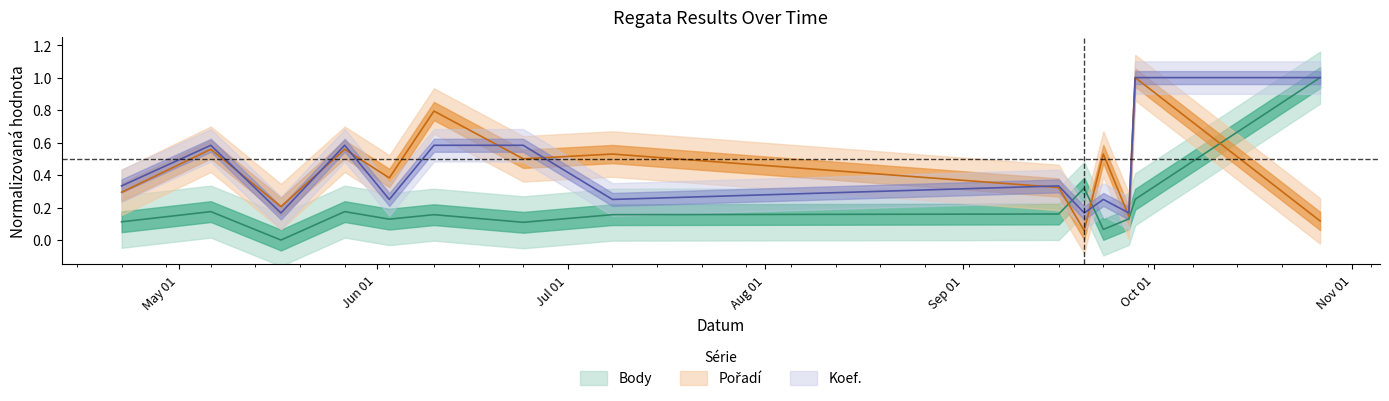

Which series ends up on top after the final intersection of Body and Pořadí?

Body